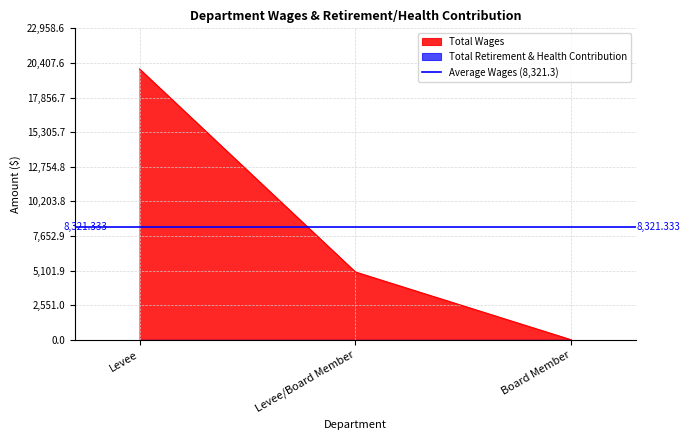

Reading right to left, list all the values displayed in this chart.

Board Member=0	Levee/Board Member=5000	Levee=19964